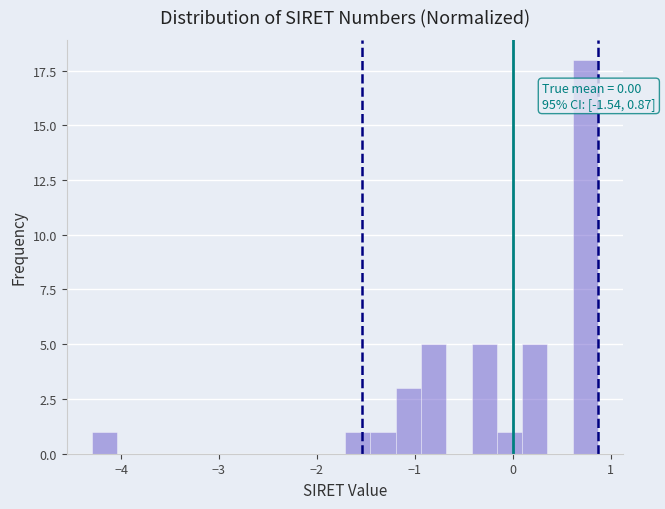

Around what value on the x-axis is the tallest bar? Give the approximate position of its centre, as read against the axis.

0.7